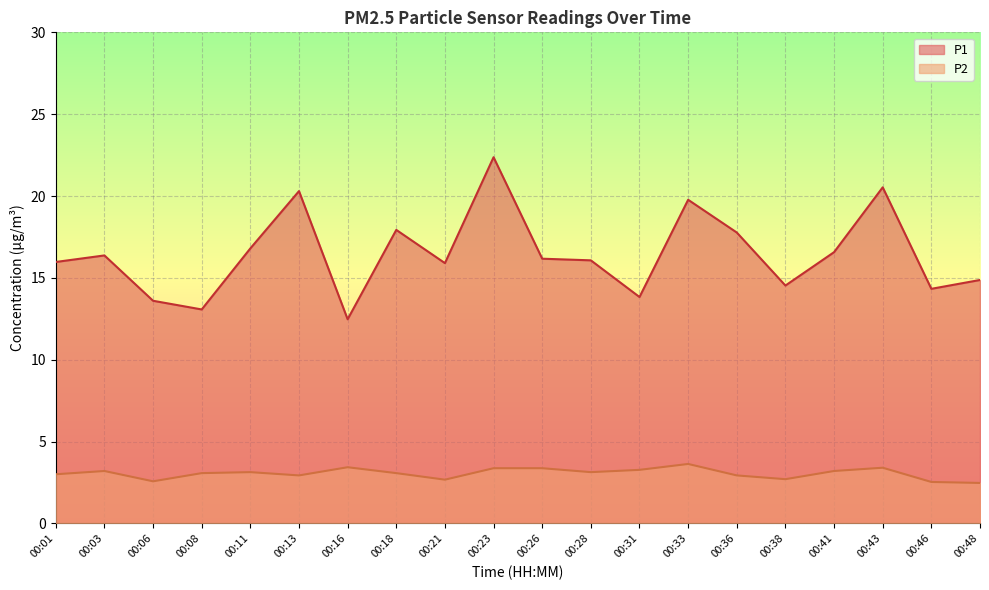

What is the value of the P2 point at the 2nd from the left?

3.2